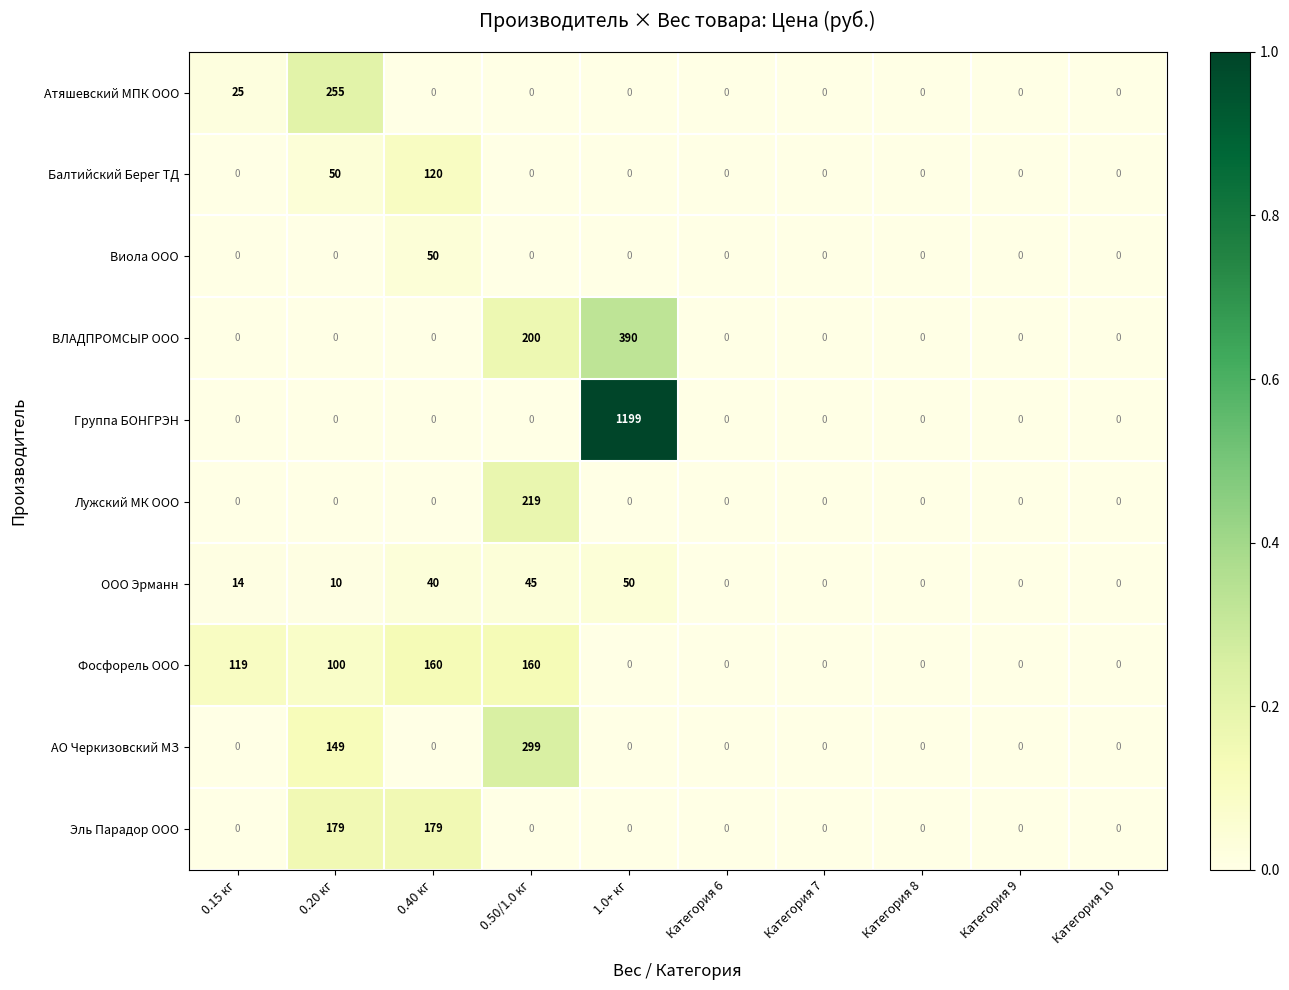

How many data points does each series have?

10